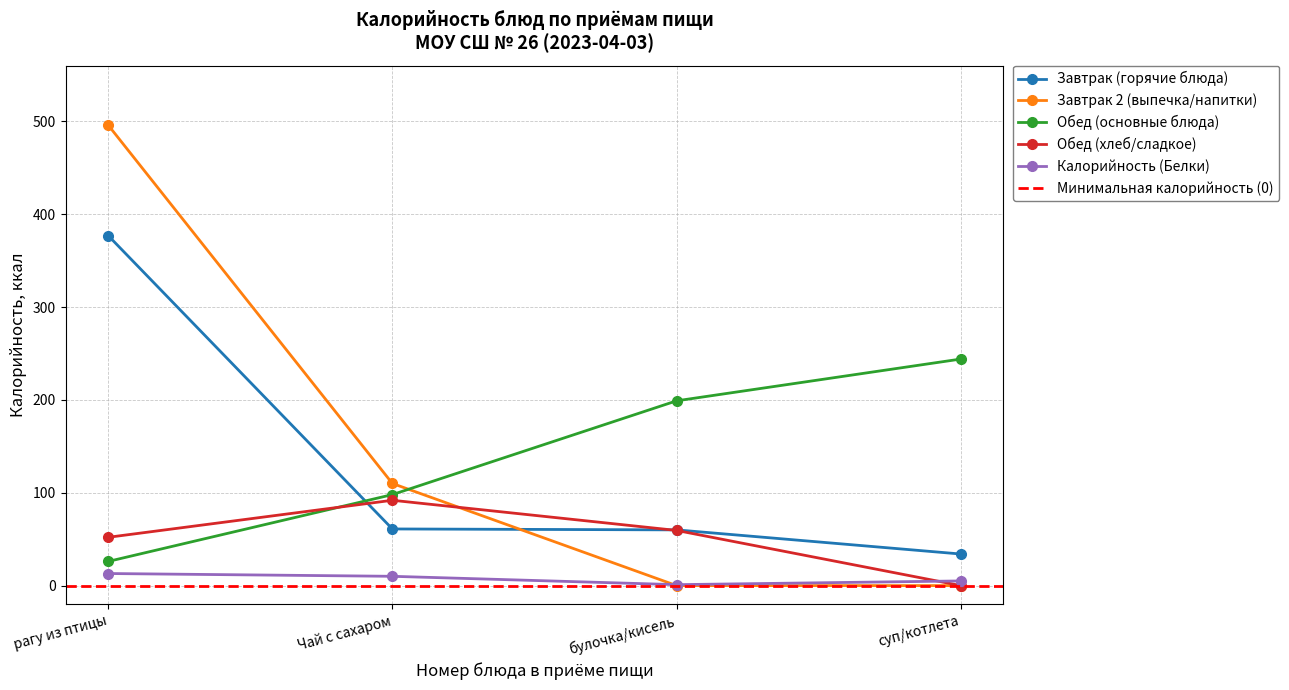

List the labels in order of Завтрак (горячие блюда) value, smallest first.

суп/котлета, булочка/кисель, Чай с сахаром, рагу из птицы